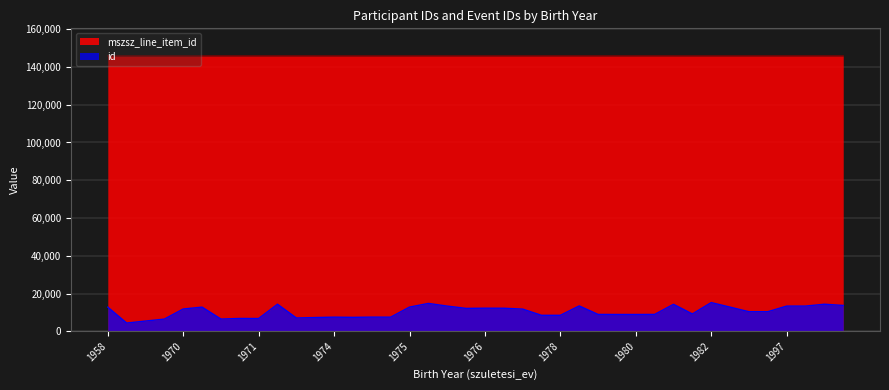

At 1975, list the series in order from smallest to largest.

id, mszsz_line_item_id